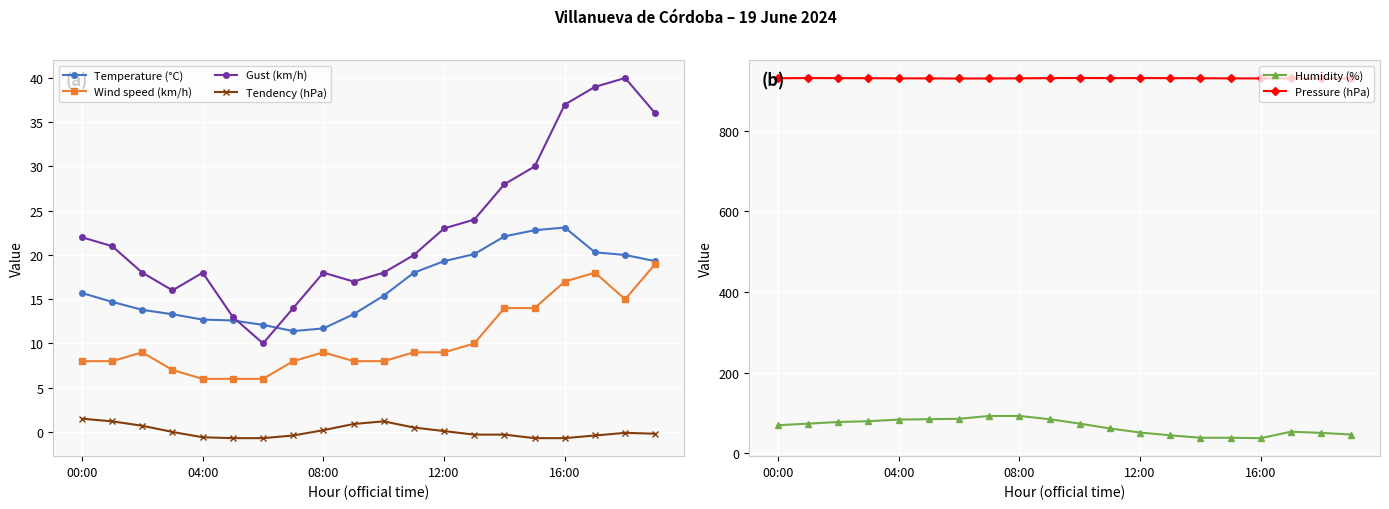

What is the difference between the maximum and minimum values in the Humidity (%) series?

55.0